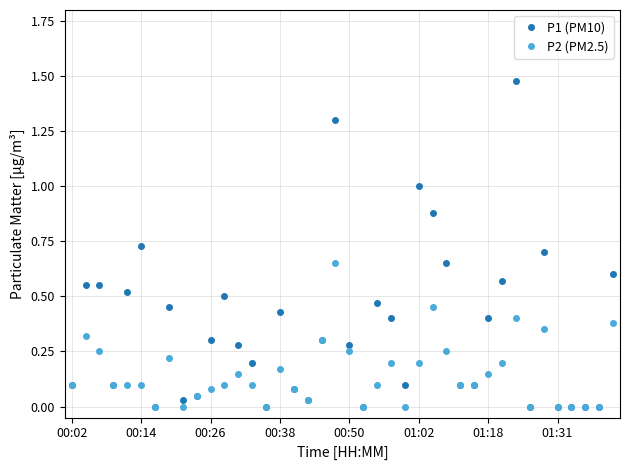

List the series in order of their peak value, highest first.

P1 (PM10), P2 (PM2.5)